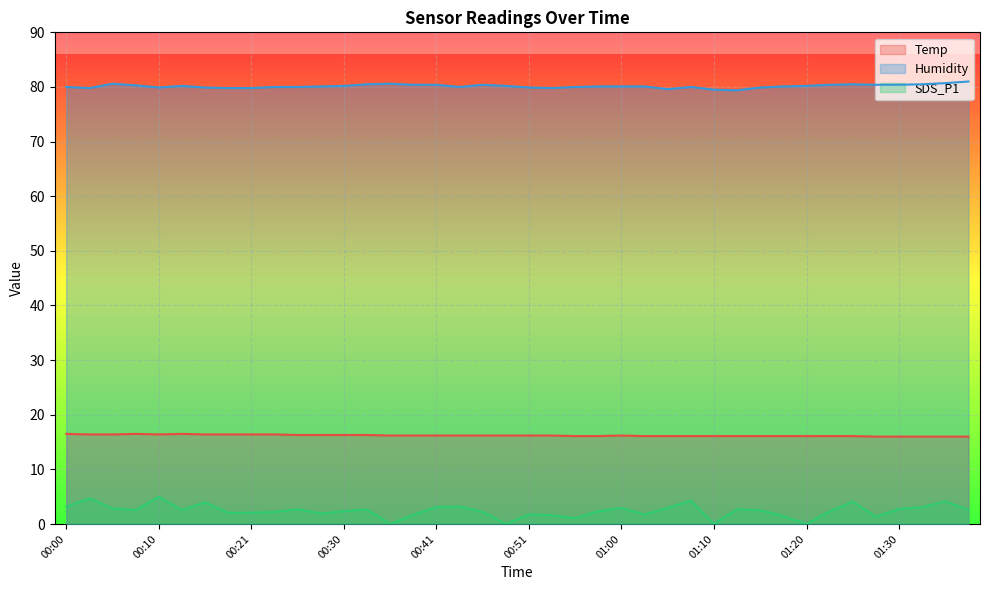

Which label corresponds to the smallest value in the chart?

00:35